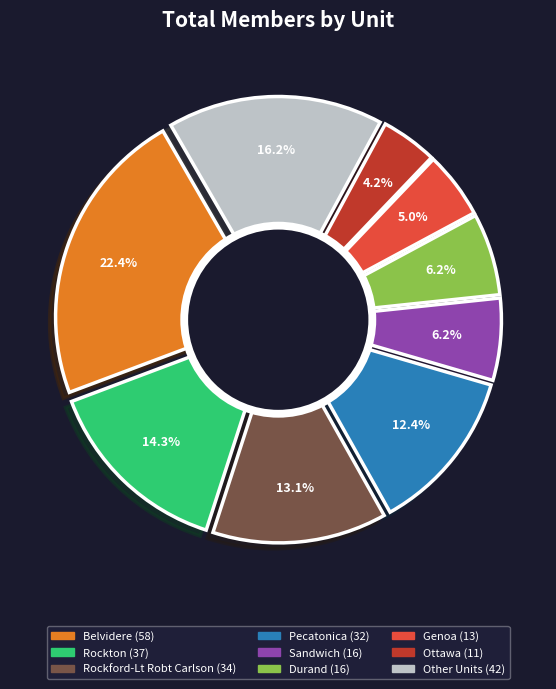

To the nearest percent, what percentage of the pie is Rockton?

14%